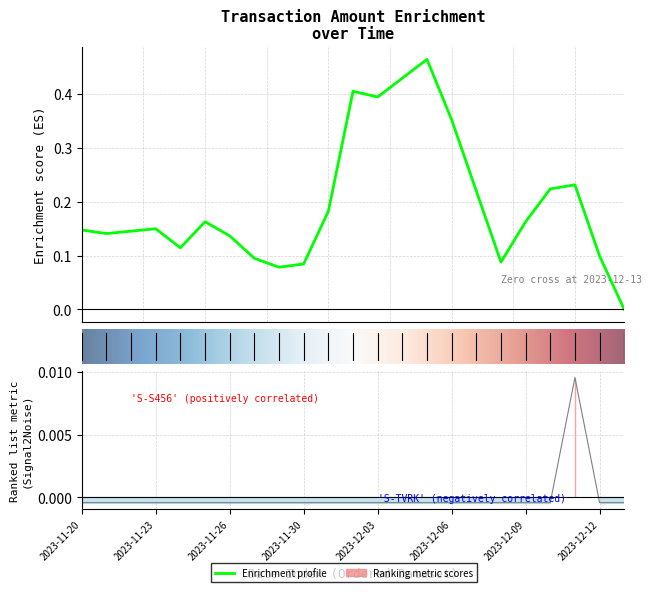

The chart shows a value of -0.0 at 2023-11-20. True or false?

True